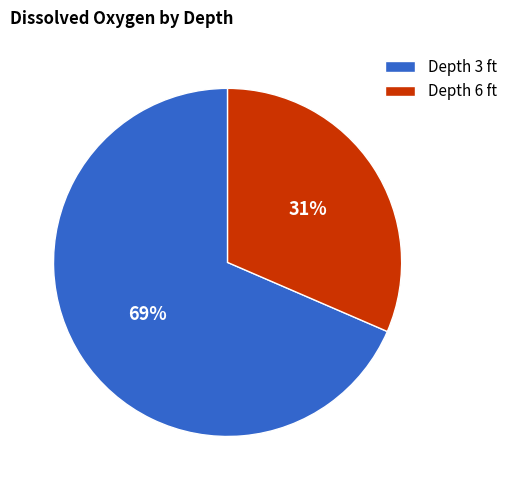

Is there any slice that represents more than half of the pie?

Yes